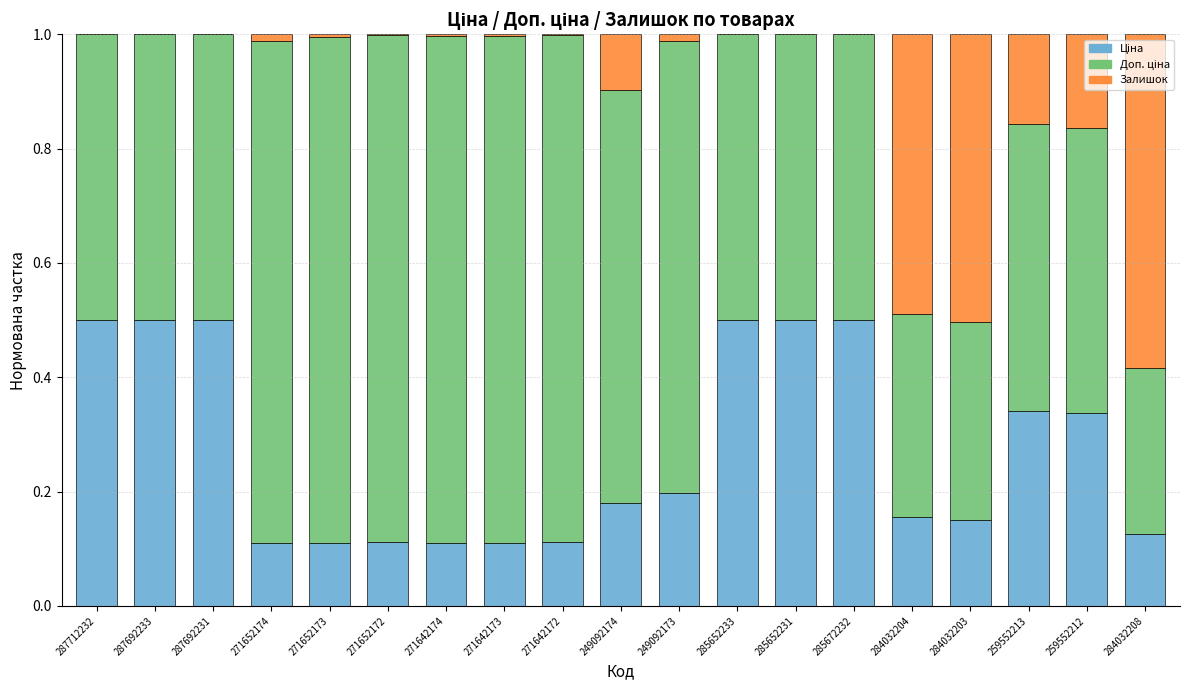

What is the total value across all series at 287692231?

1.0